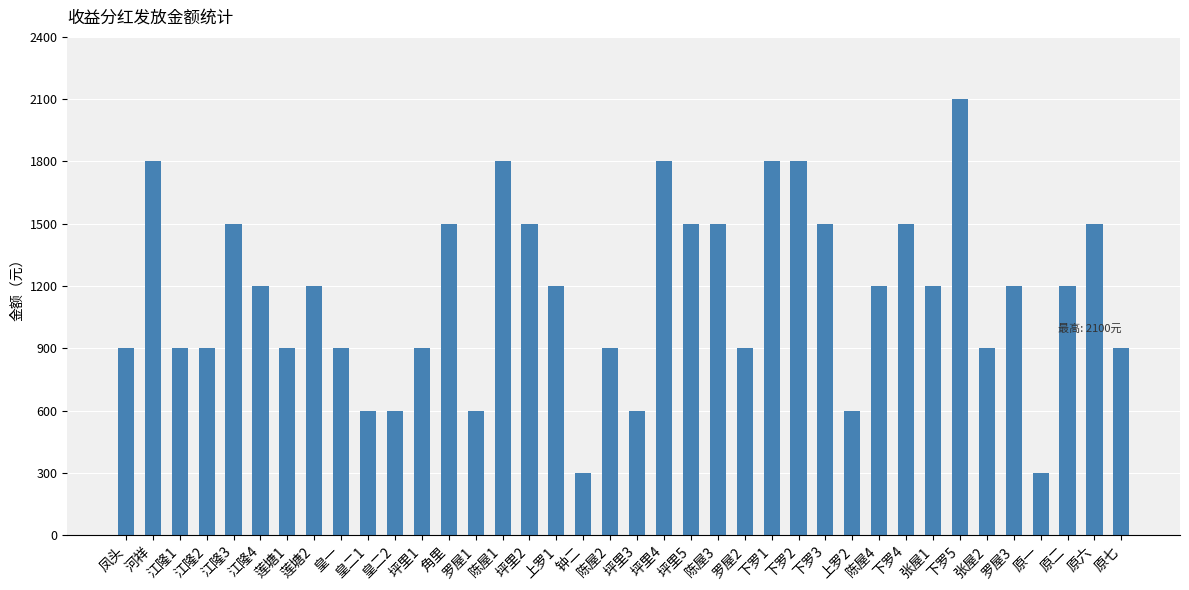

How many values are below 1200?

17